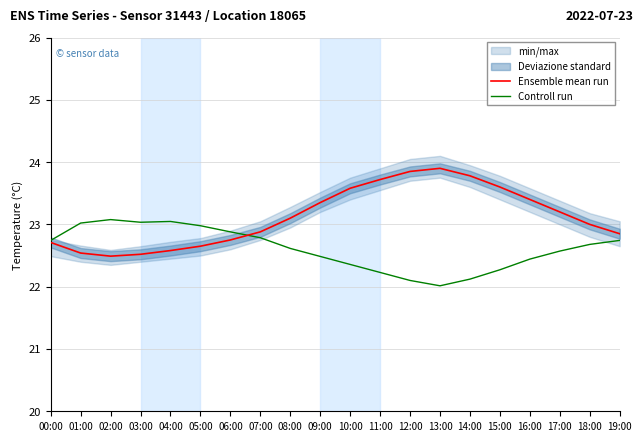

List the series in order of their overall mean, highest first.

Ensemble mean run, Controll run